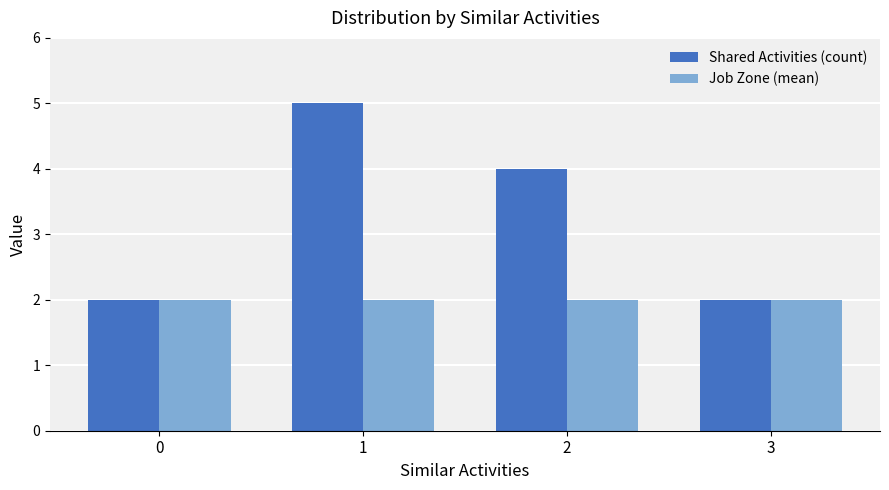

How many groups of bars are there?

4